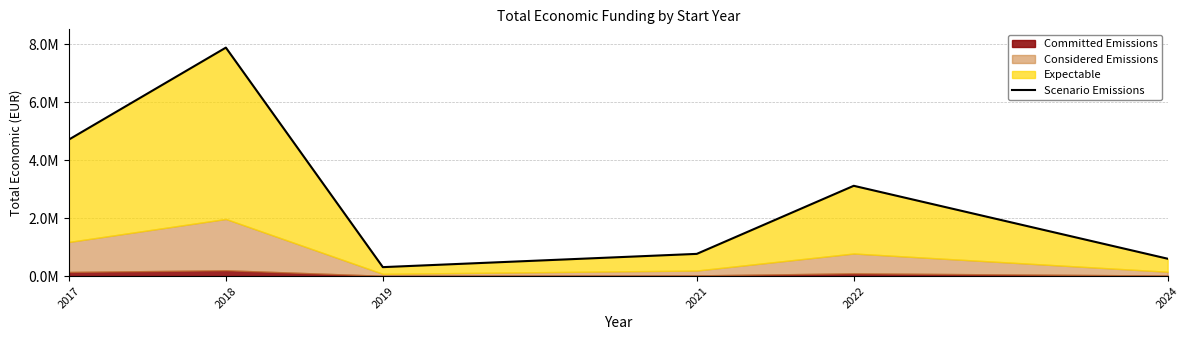

True or false: the data shows 1043316 at 2022.

False